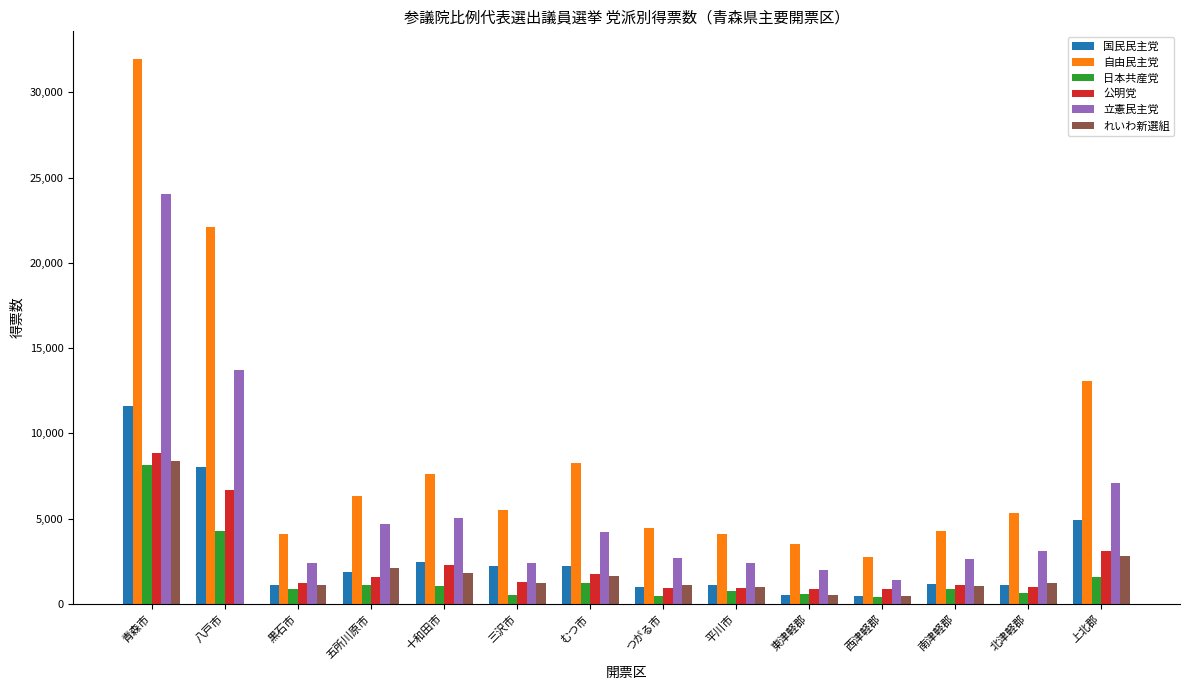

How many distinct data groups are displayed?

6